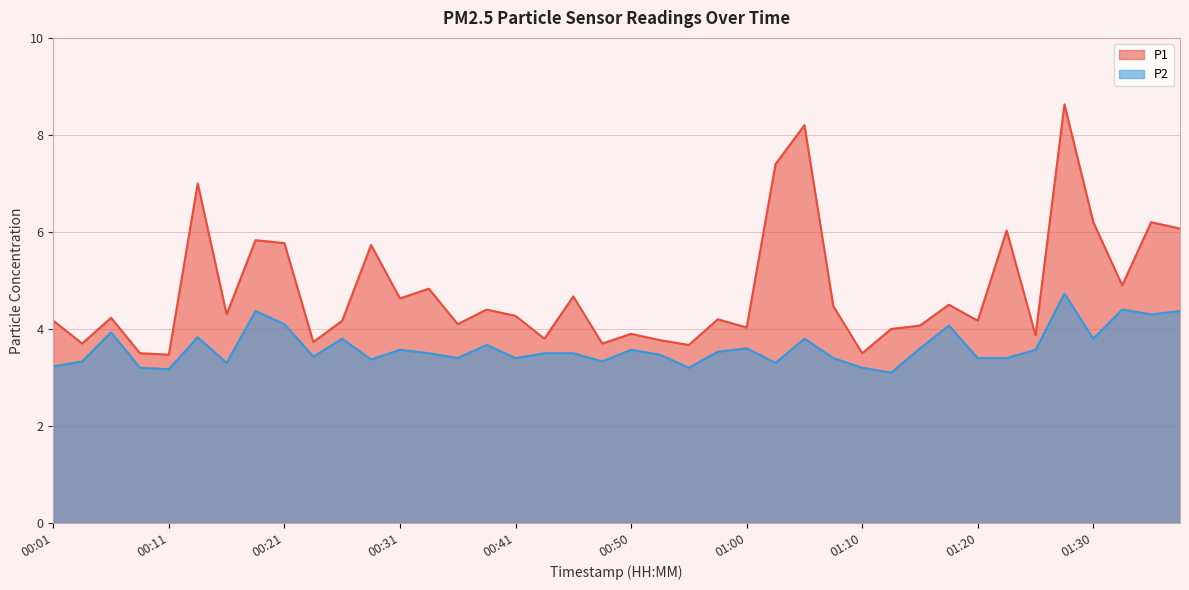

List the series in order of their overall mean, lowest first.

P2, P1